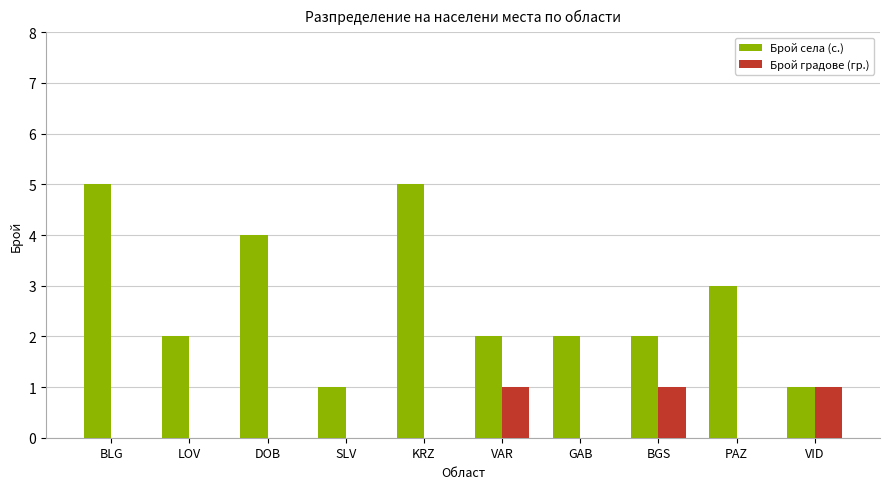

How many data points does each series have?

10